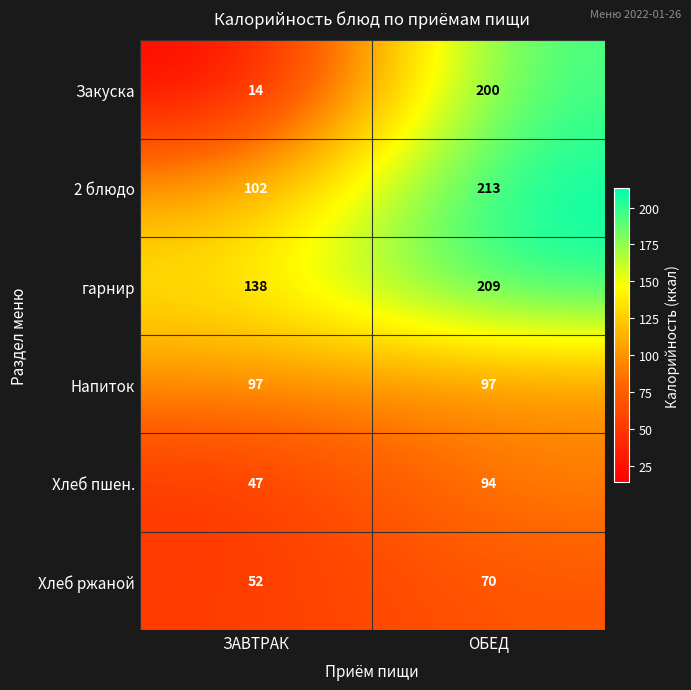

Reading left to right, list all the values displayed in this chart.

Закуска: 14	200
2 блюдо: 102	213
гарнир: 138	209
Напиток: 97	97
Хлеб пшен.: 47	94
Хлеб ржаной: 52	70